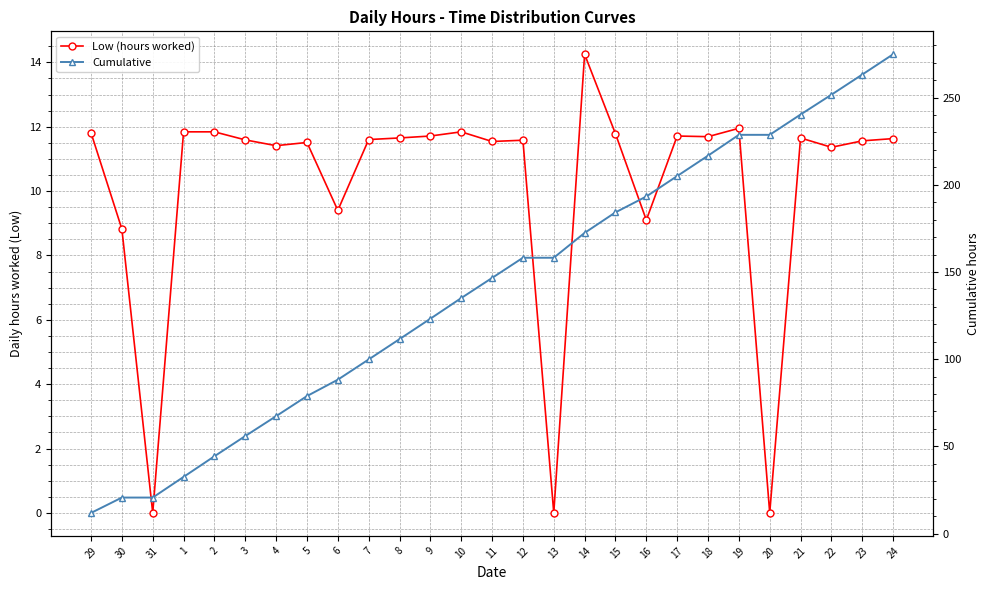

What is the sum of all Cumulative values?

3811.1